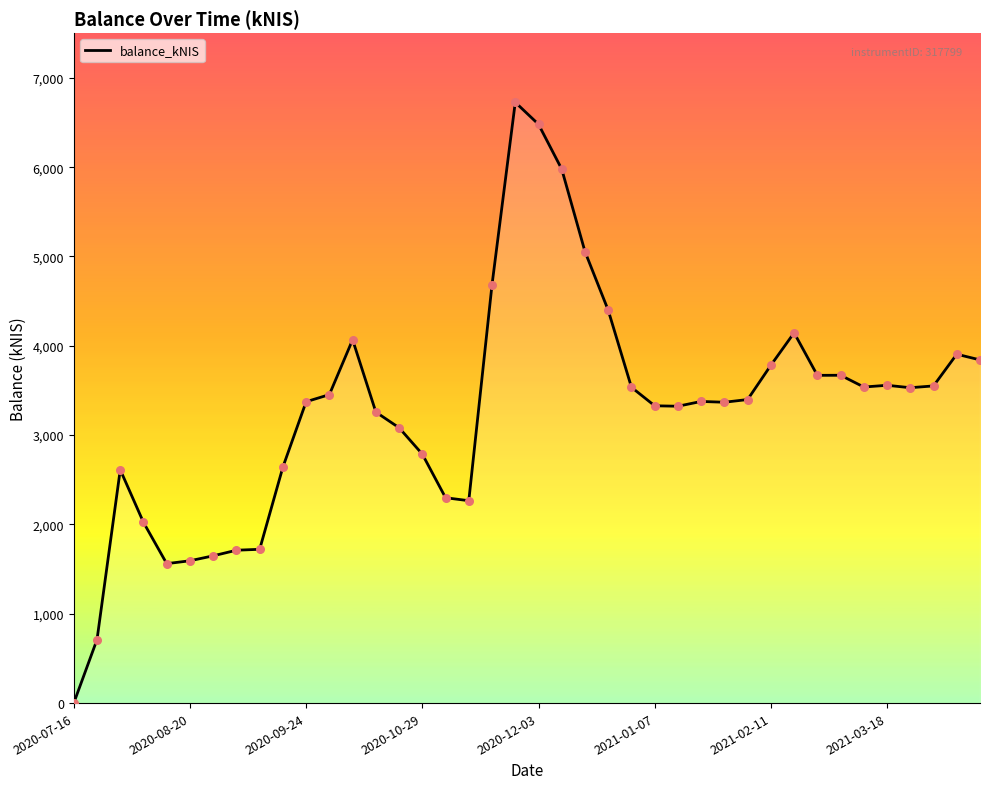

What is the maximum value shown in the chart?

6725.9